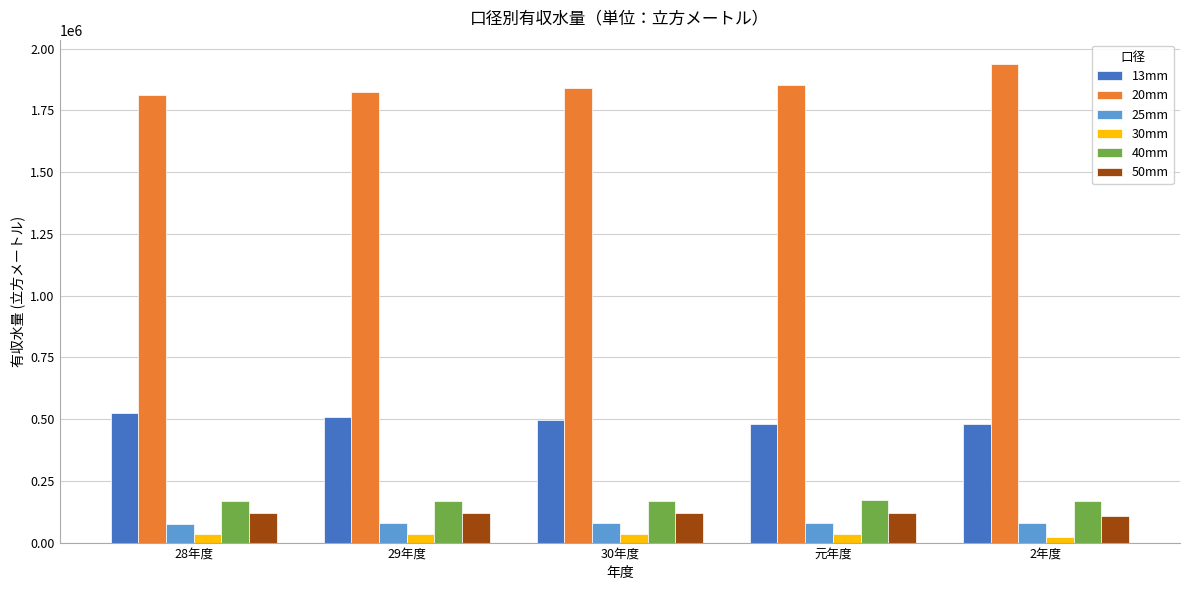

Is it true that 40mm equals 284354 at 29年度?

False